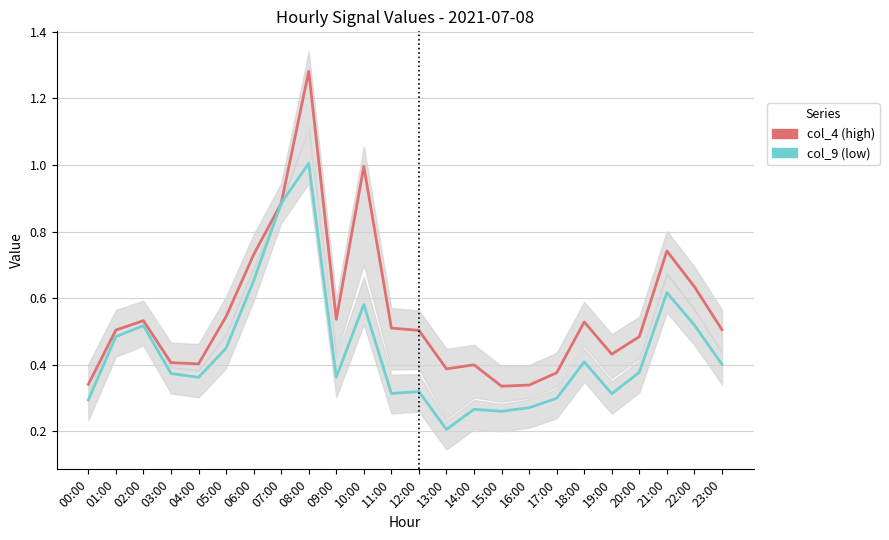

What is the sum of the col_9 values at 17:00 and 07:00?

1.2